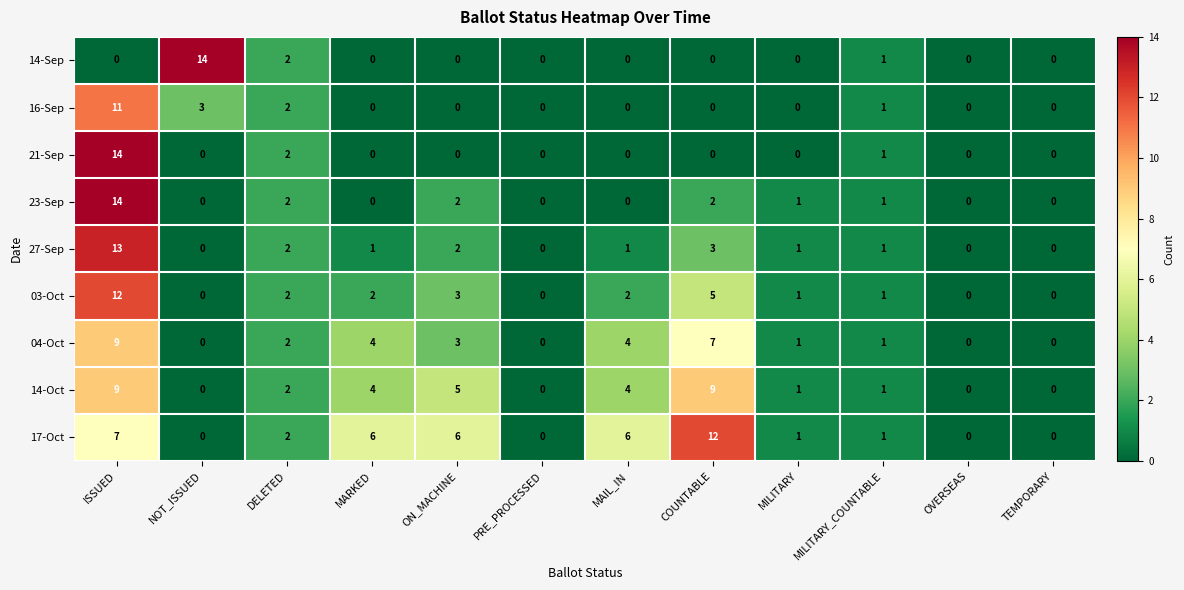

At which label does 04-Oct first exceed 2?

ISSUED